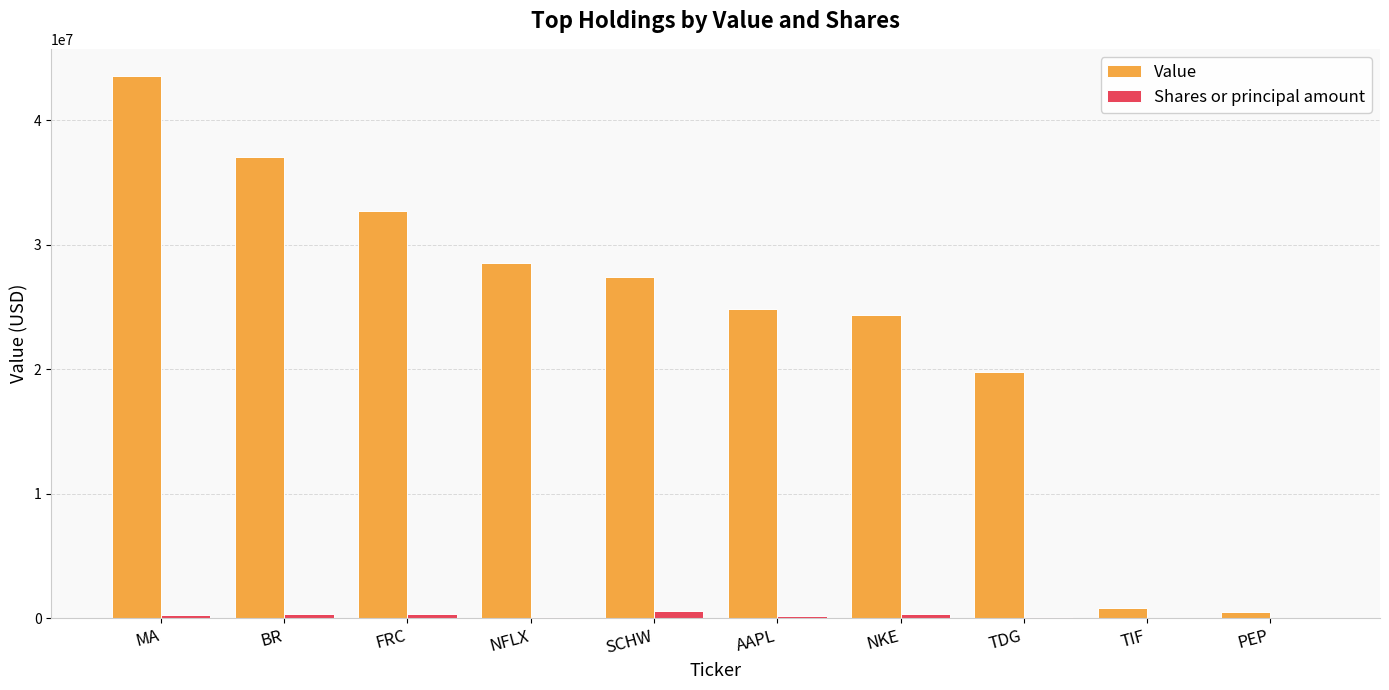

What is the sum of all Shares or principal amount values?

1998608